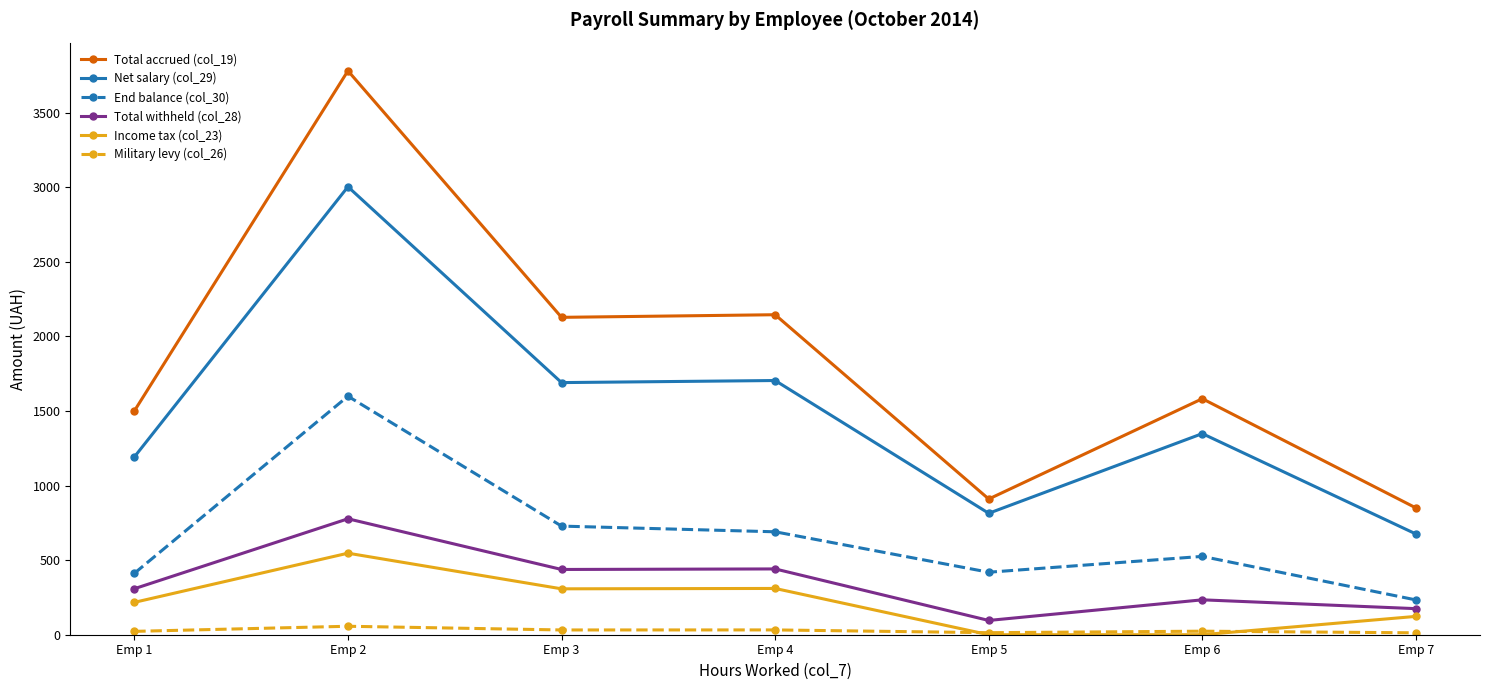

At which category is the sum across all series the highest?

Emp 2